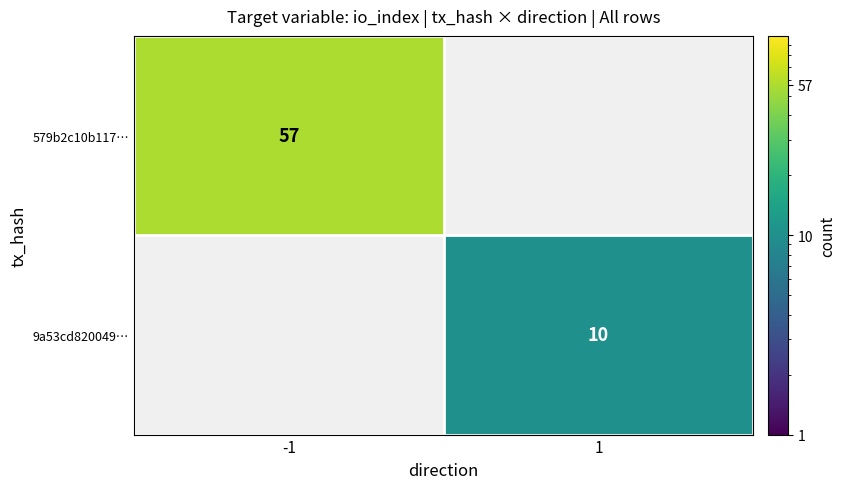

The 9a53cd820049… series shows 5 at 1. True or false?

False